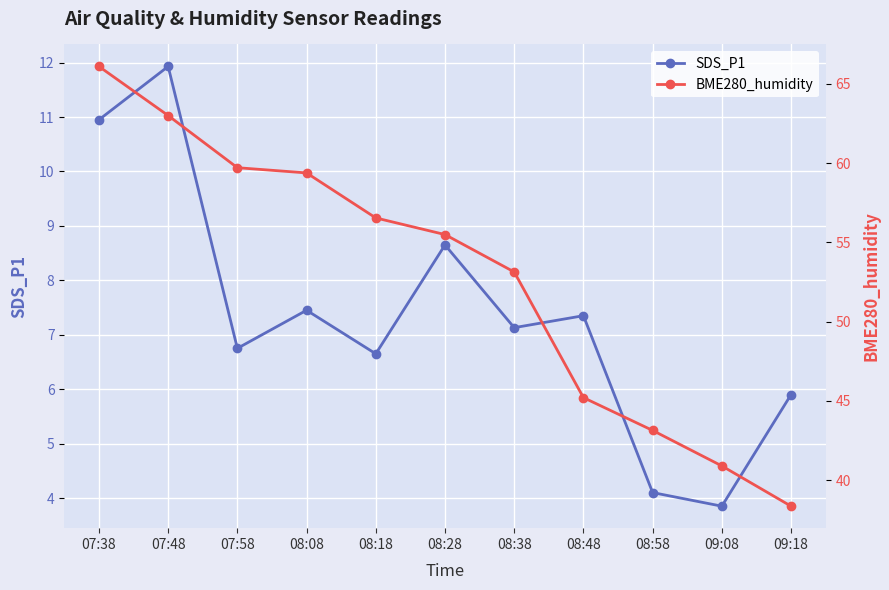

Where is SDS_P1 nearest to the value 7?

08:38